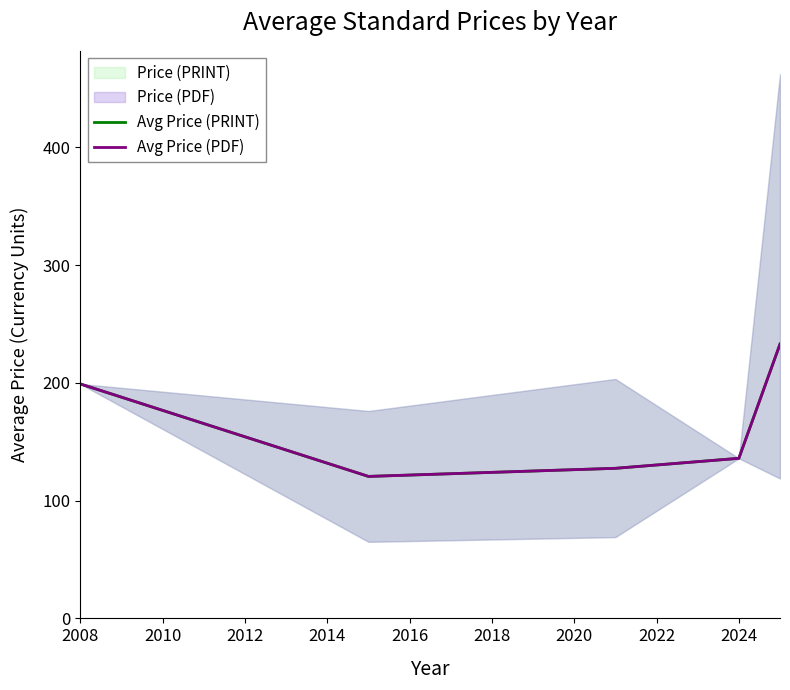

The value of Avg Price (PRINT) at 2008 is 199.0. True or false?

True